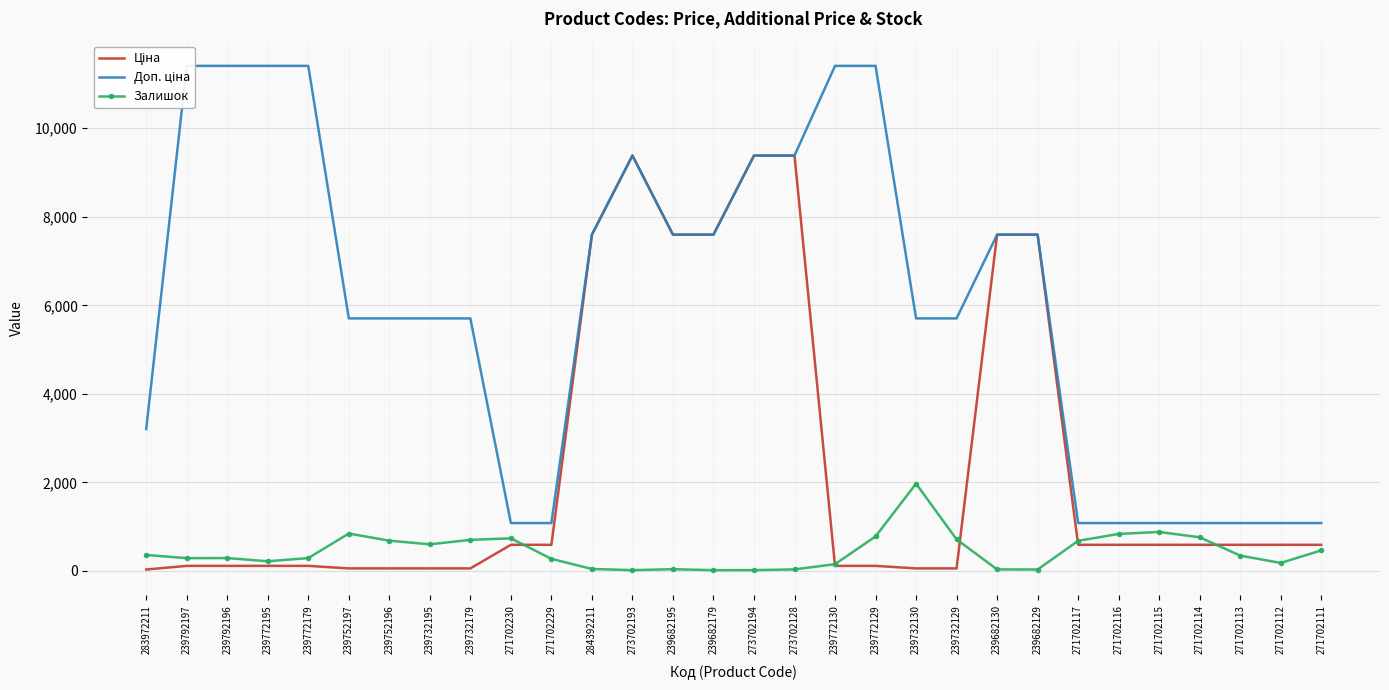

The Залишок series shows 34.0 at 239682130. True or false?

True